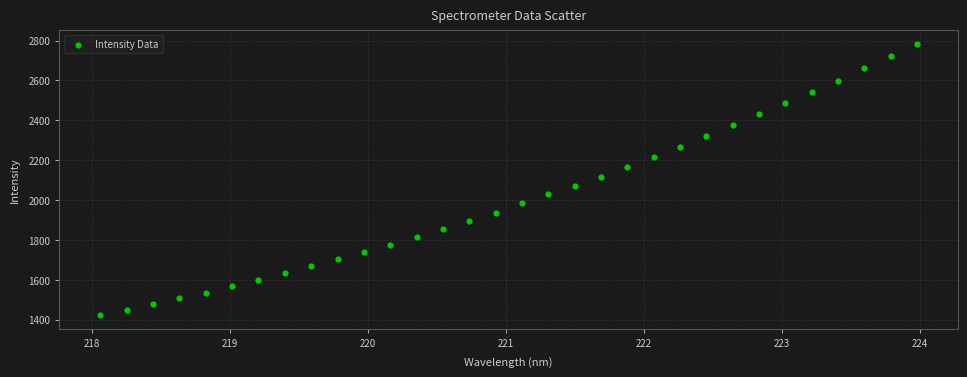

What is the range of Y values (max minus min)?

1360.2